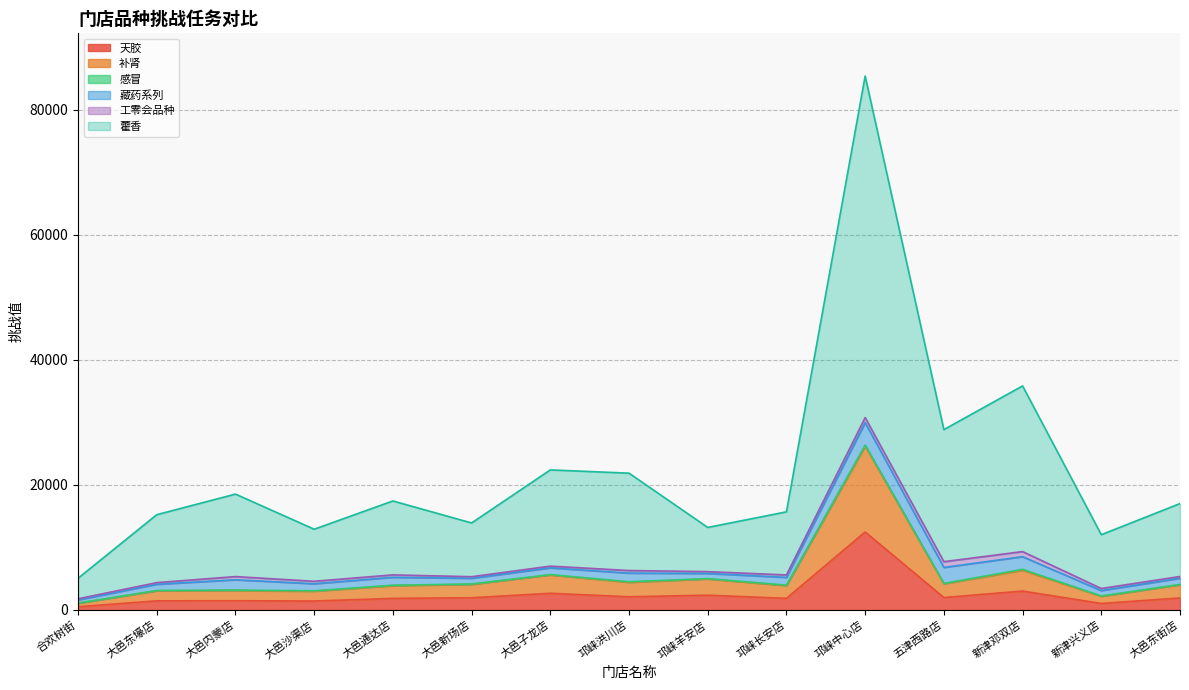

True or false: 天胶 and 藿香 cross at least once.

False